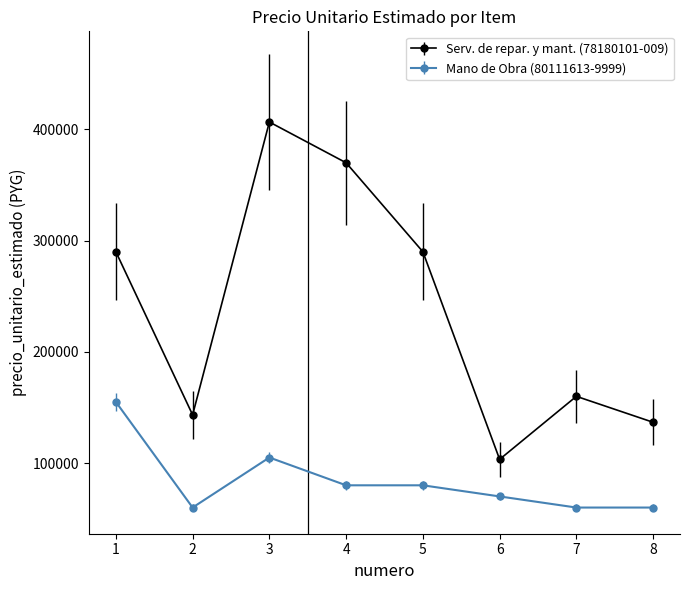

Reading left to right, what are all the values shown in this chart?

Serv. de repar. y mant. (78180101-009): 290000	143333	406667	370000	290000	103333	160000	136667
Mano de Obra (80111613-9999): 155000	60000	105000	80000	80000	70000	60000	60000